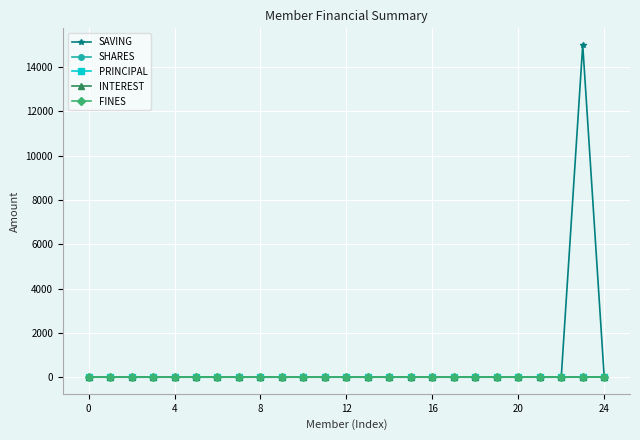

Which series has the widest spread of values?

SAVING